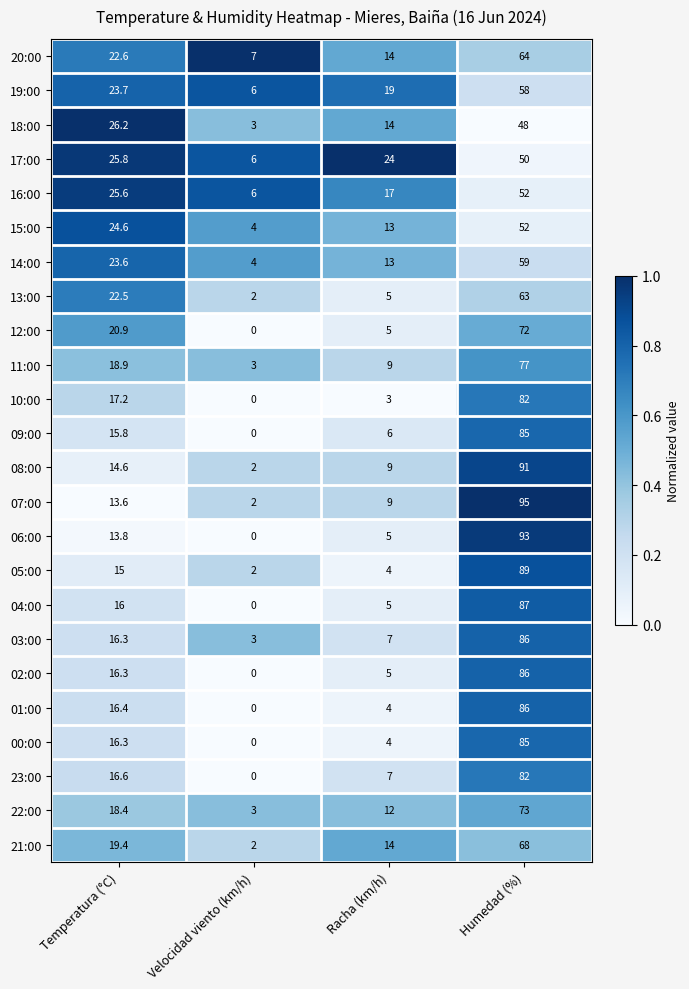

Is it true that 17:00 equals 6.0 at Velocidad viento (km/h)?

True